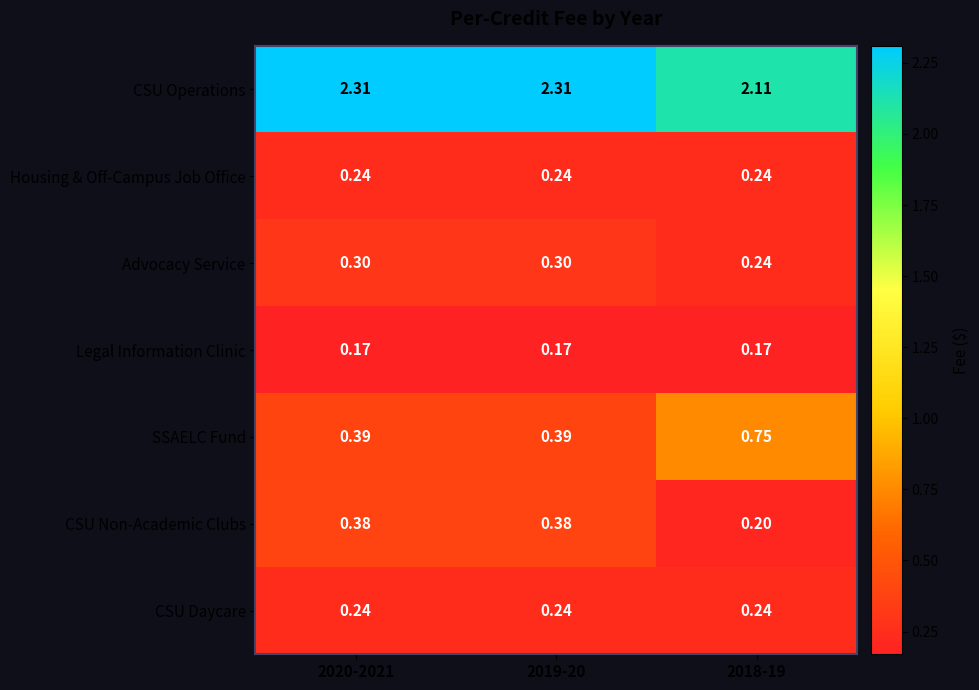

Which series has the widest spread of values?

SSAELC Fund